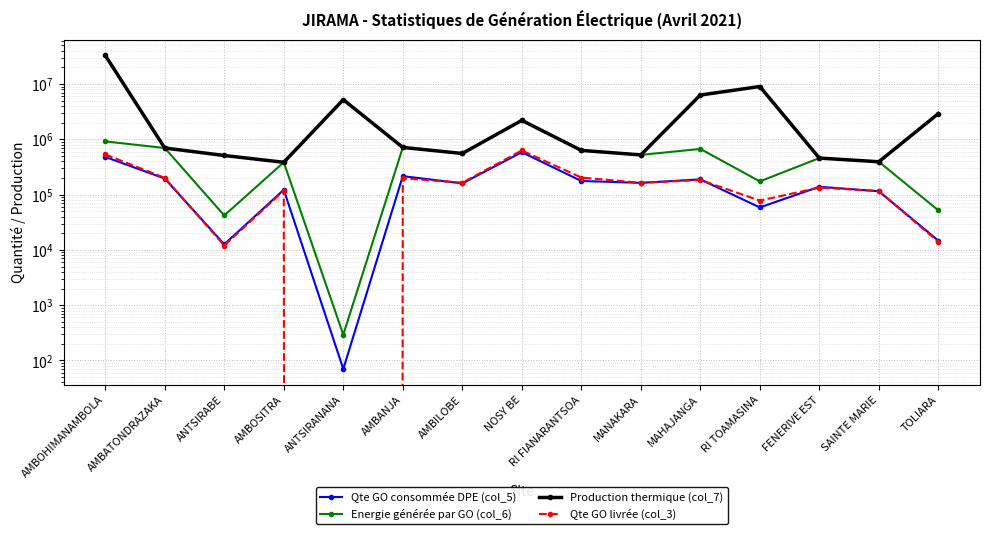

Count the number of data series in this chart.

4